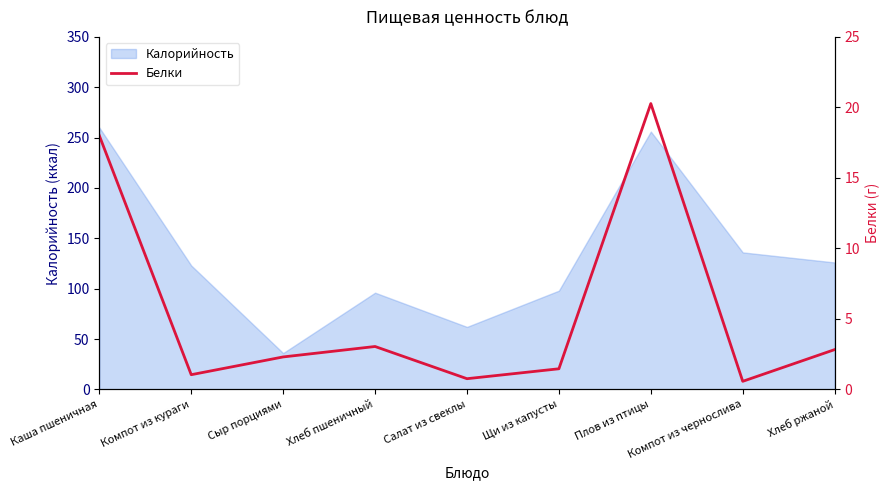

The Калорийность series shows 136 at Компот из чернослива. True or false?

True